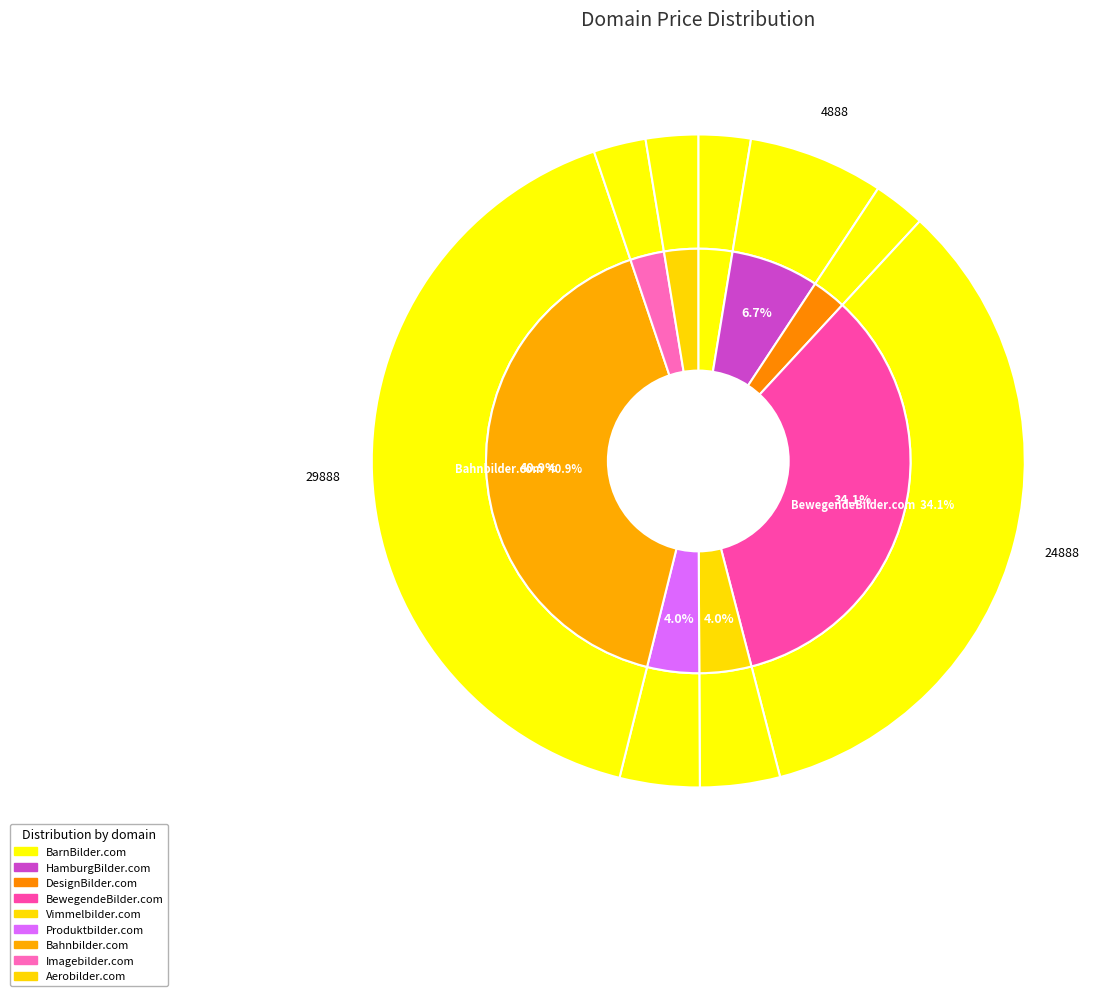

What percentage do Vimmelbilder.com and DesignBilder.com together represent?

6.5%